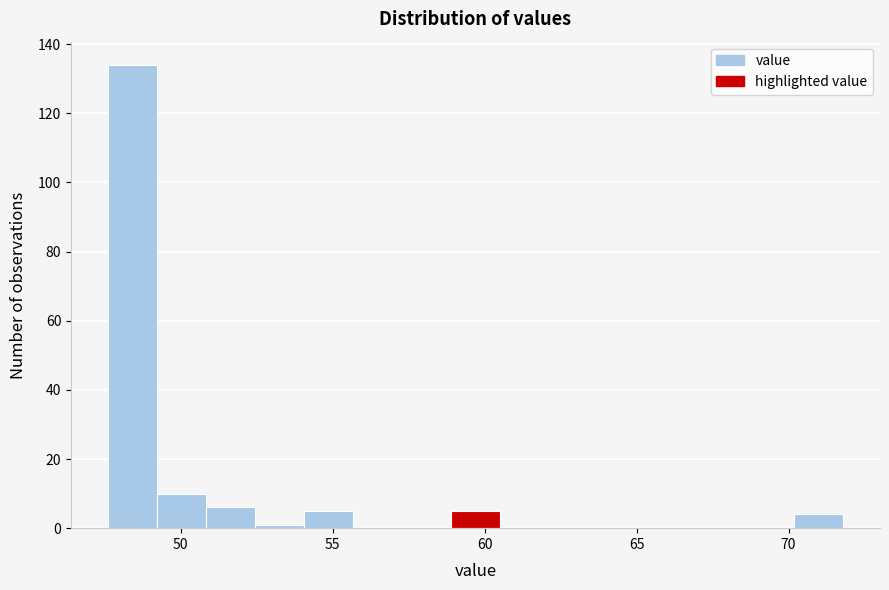

Read against the x-axis, roughly where is the centre of the tallest bar?

48.5